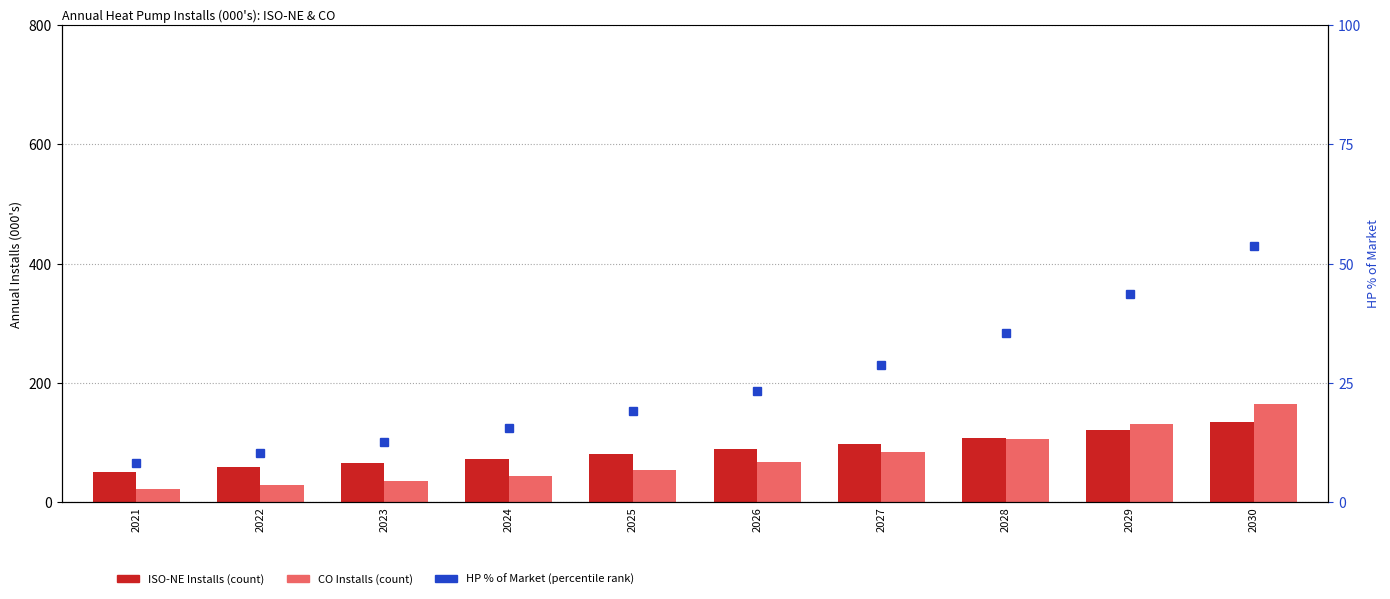

Reading left to right, list all the values displayed in this chart.

ISO-NE Installs: 2021=50.0	2022=59.2	2023=65.9	2024=72.5	2025=79.7	2026=88.1	2027=97.4	2028=107.9	2029=120.0	2030=133.7
CO Installs: 2021=22.0	2022=27.5	2023=34.4	2024=43.0	2025=53.7	2026=67.1	2027=83.9	2028=104.9	2029=131.1	2030=163.9
HP % of Market: 2021=8.2	2022=10.2	2023=12.5	2024=15.4	2025=19.0	2026=23.3	2027=28.8	2028=35.4	2029=43.6	2030=53.7